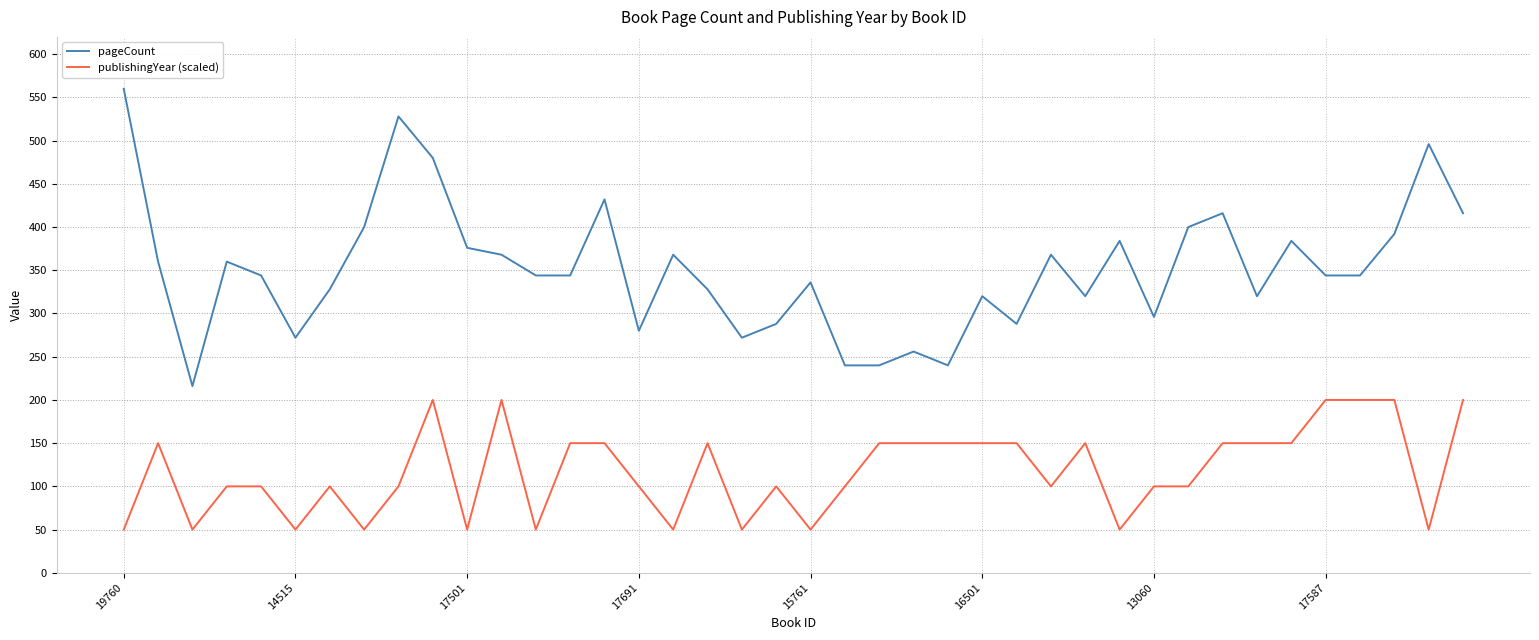

What is the maximum value for publishingYear (scaled)?

200